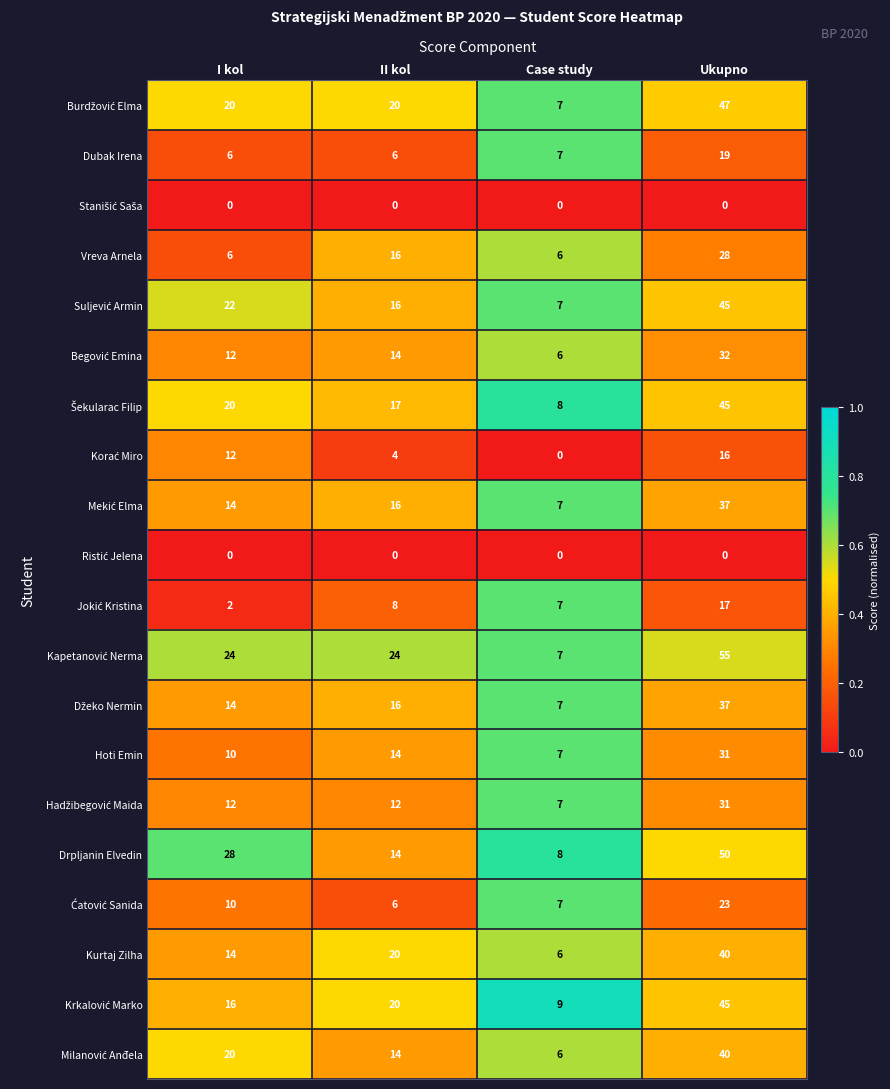

What is the sum of all Drpljanin Elvedin values?

100